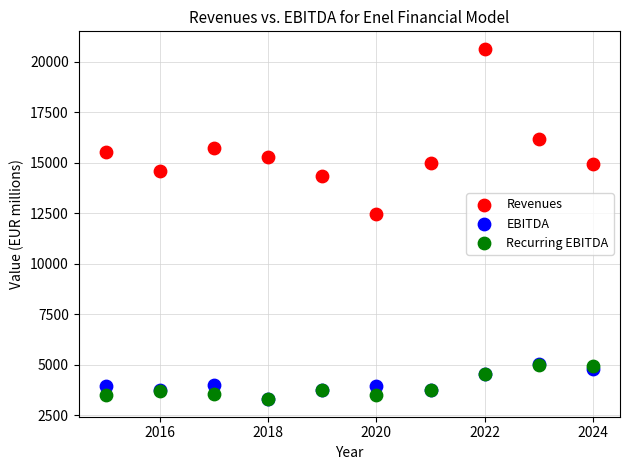

Across all series, what Y value is closest to 11968?

12448.2